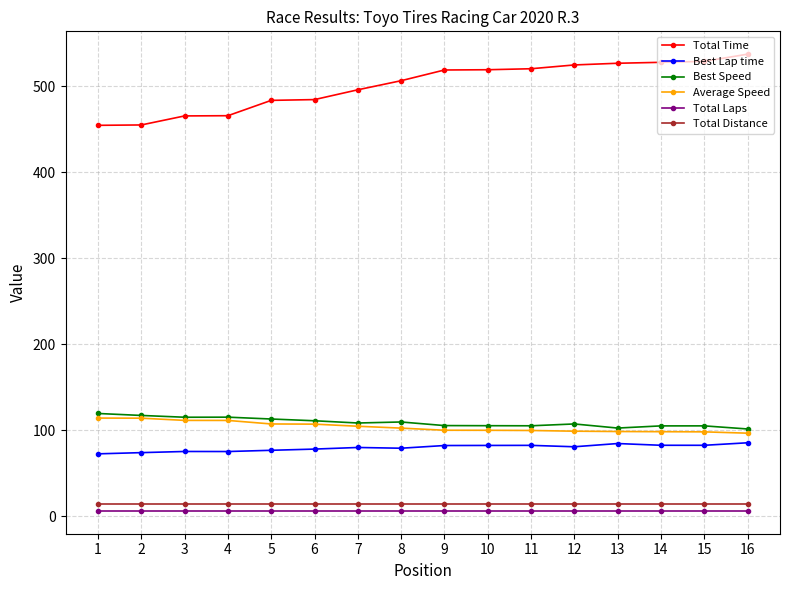

Which series has the widest spread of values?

Total Time